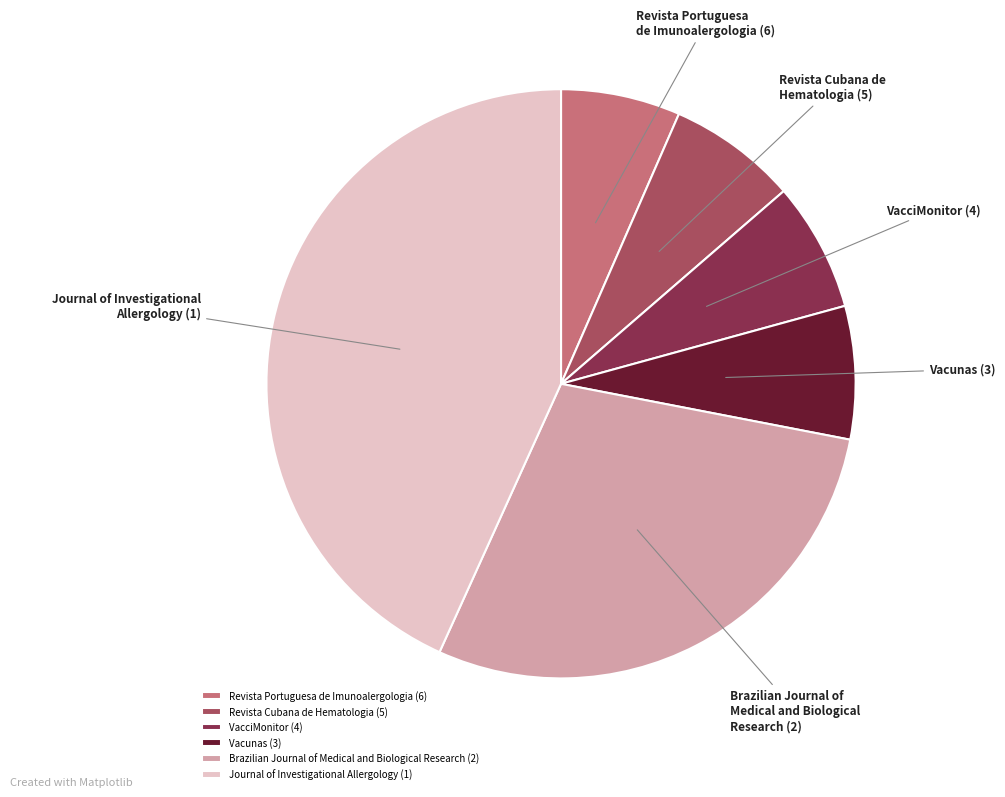

Is the sum of Revista Cubana de Hematologia (5) and VacciMonitor (4) greater than half?

No